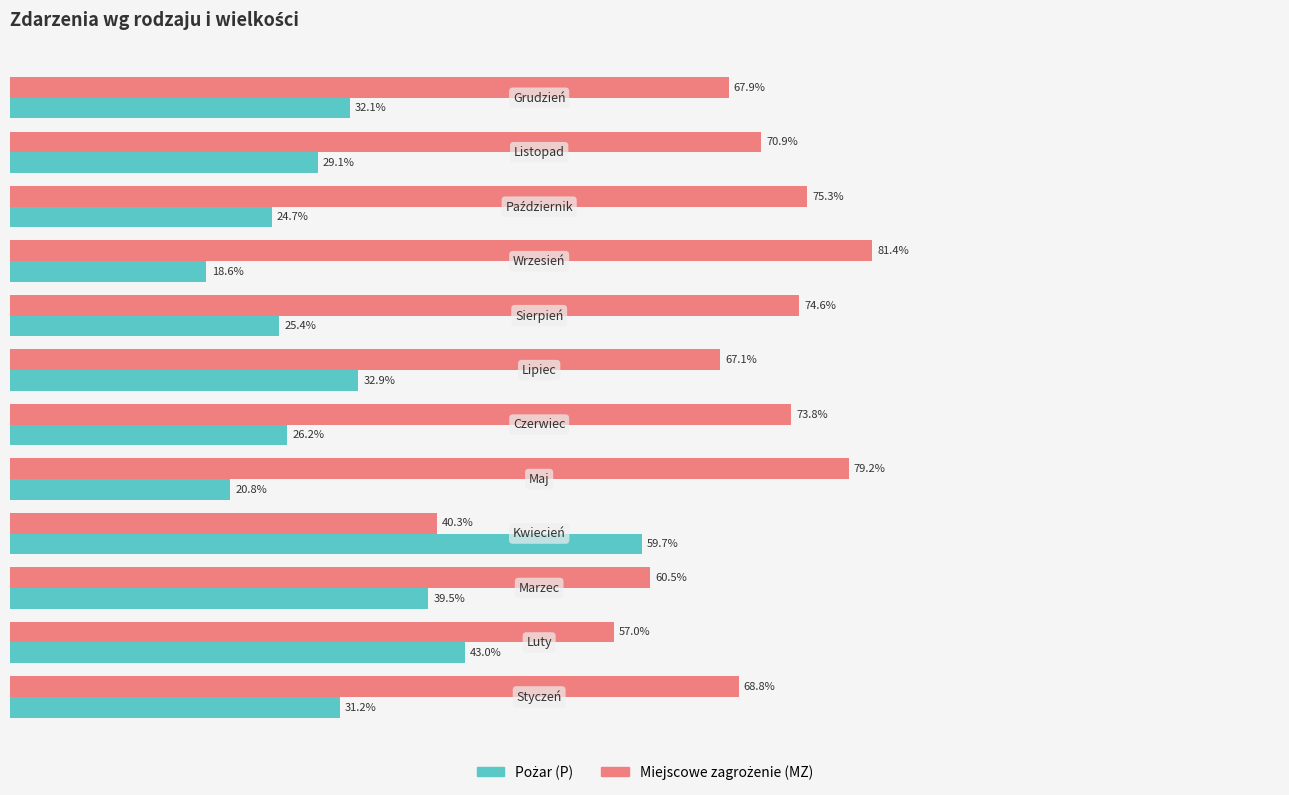

What is the value of the Miejscowe zagrożenie (MZ) bar at the 4th from the left?

40.3